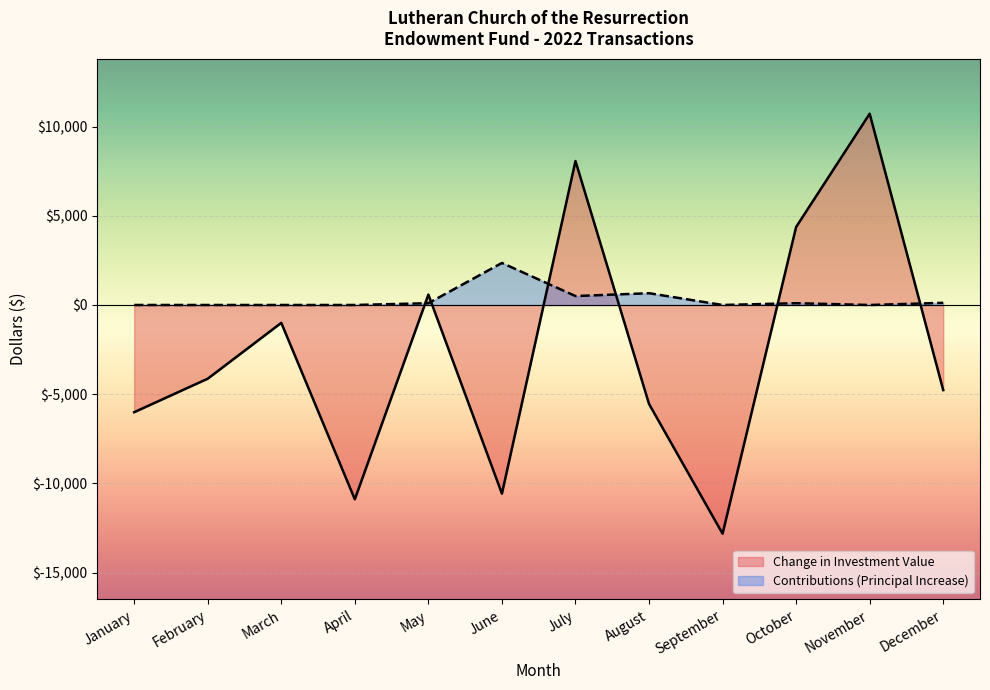

How many values in Contributions (Principal Increase) are above zero?

6